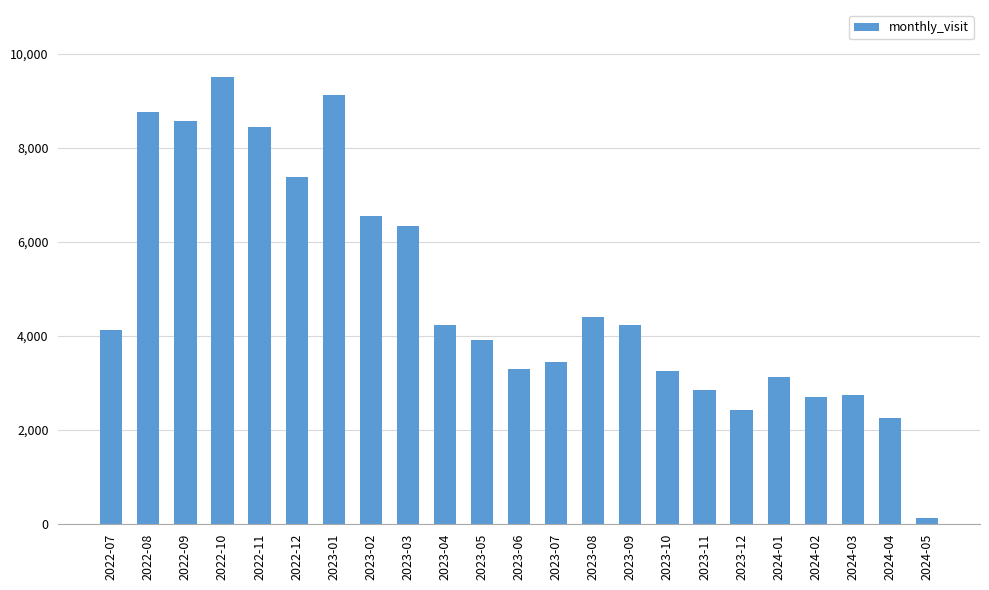

What is the sum of the values at 2023-04 and 2023-10?

7477